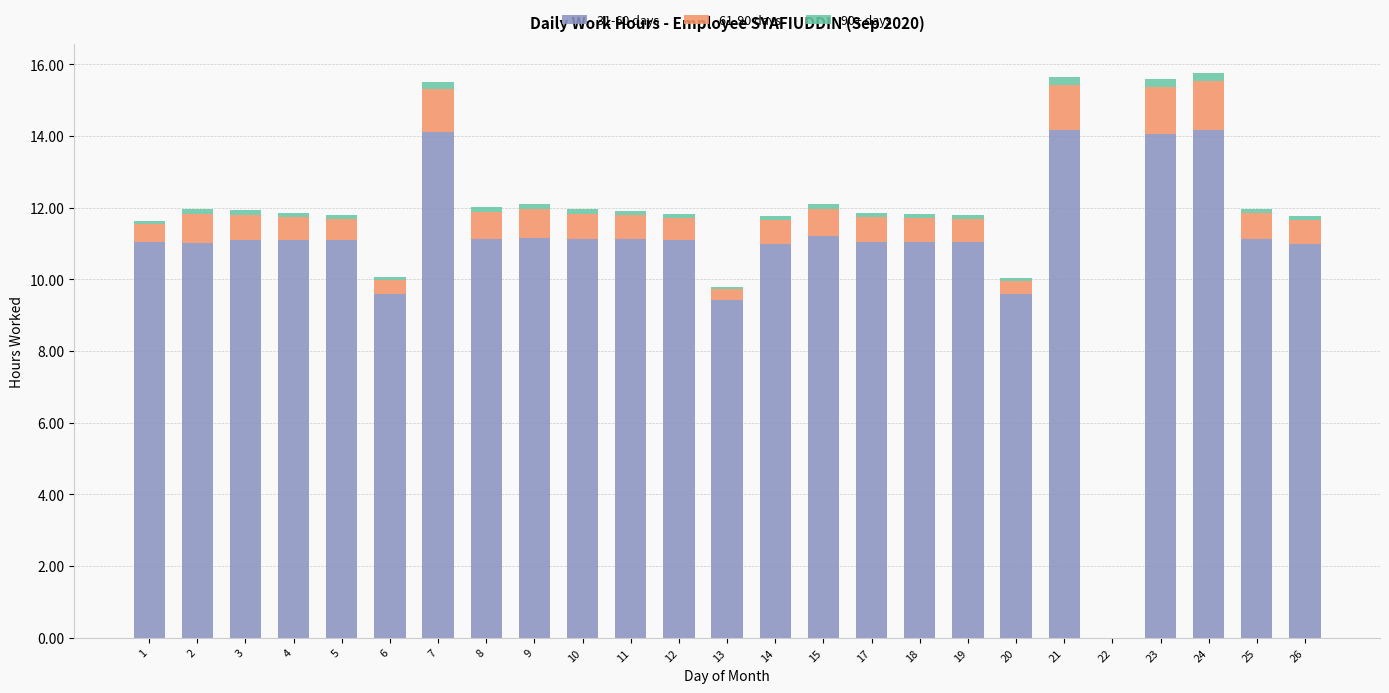

The value of 31-60 days at 13 is 9.4. True or false?

True